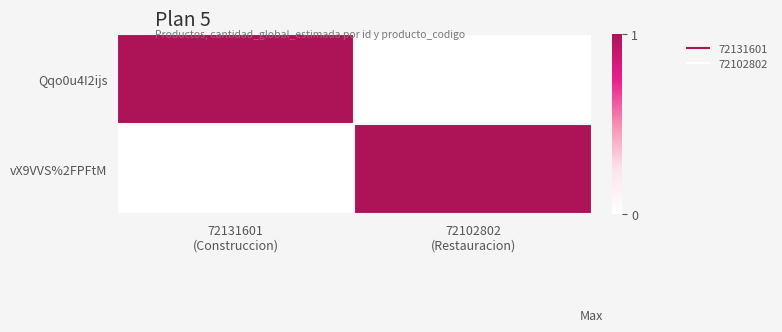

Reading right to left, what are all the values shown in this chart?

Qqo0u4I2ijs: 72102802
(Restauracion)=0	72131601
(Construccion)=1
vX9VVS%2FPFtM: 72102802
(Restauracion)=1	72131601
(Construccion)=0